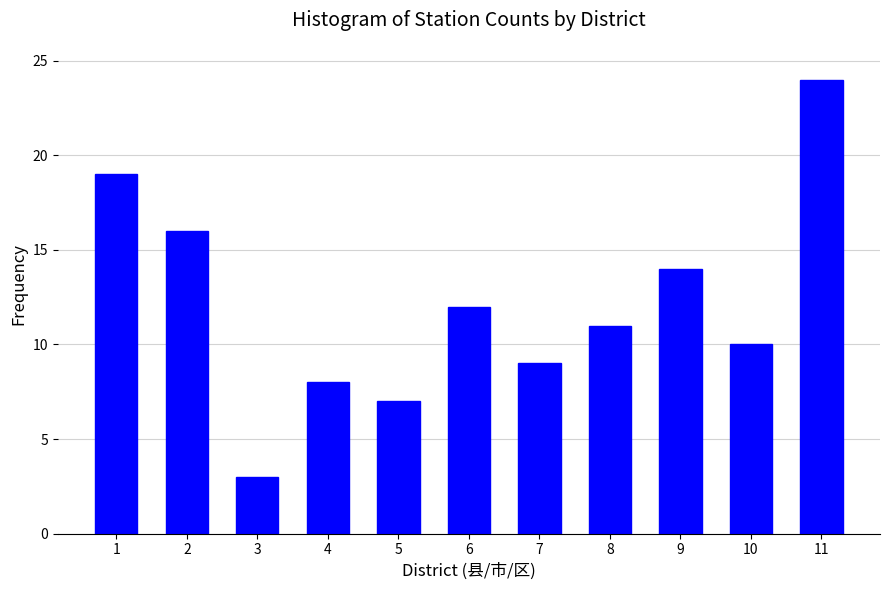

Reading left to right, extract all data points from this chart.

1=19	2=16	3=3	4=8	5=7	6=12	7=9	8=11	9=14	10=10	11=24